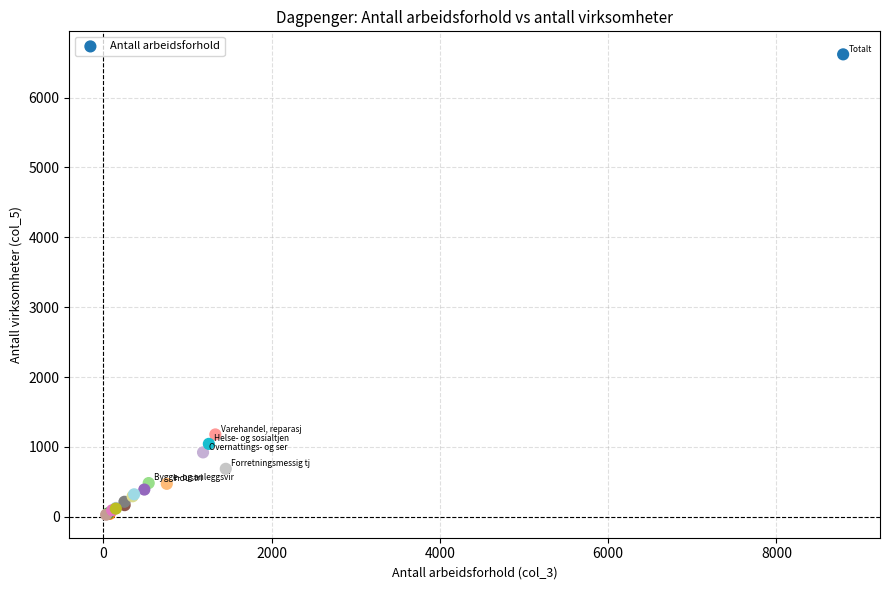

What Y value in the scatter plot is closest to 3324?

1178